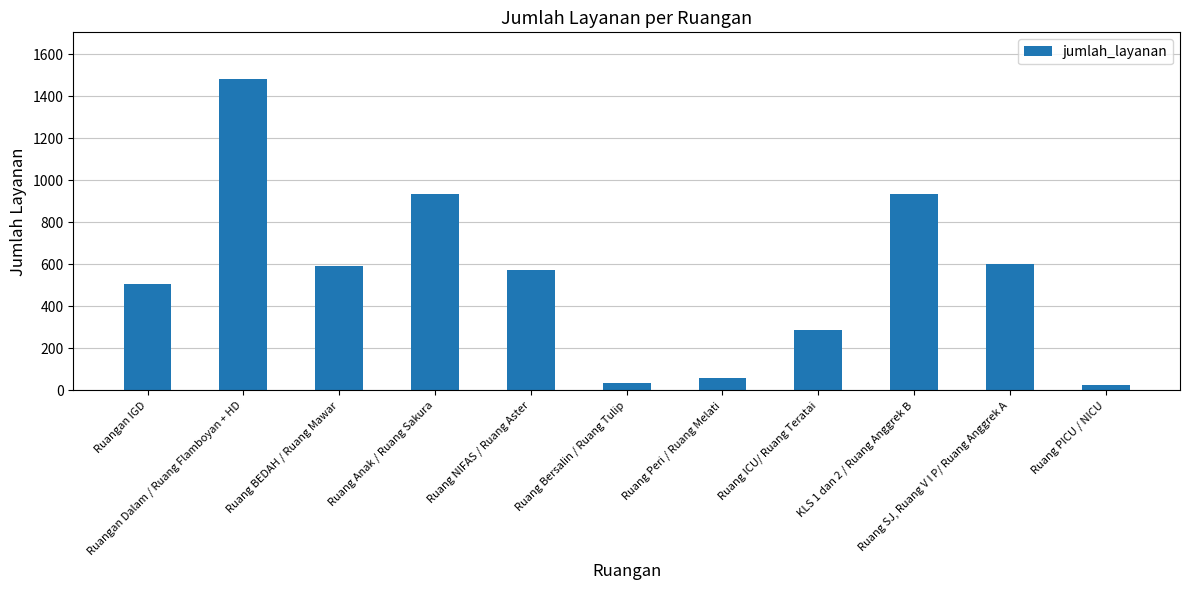

What is the label of the 4th bar from the right?

Ruang ICU/ Ruang Teratai